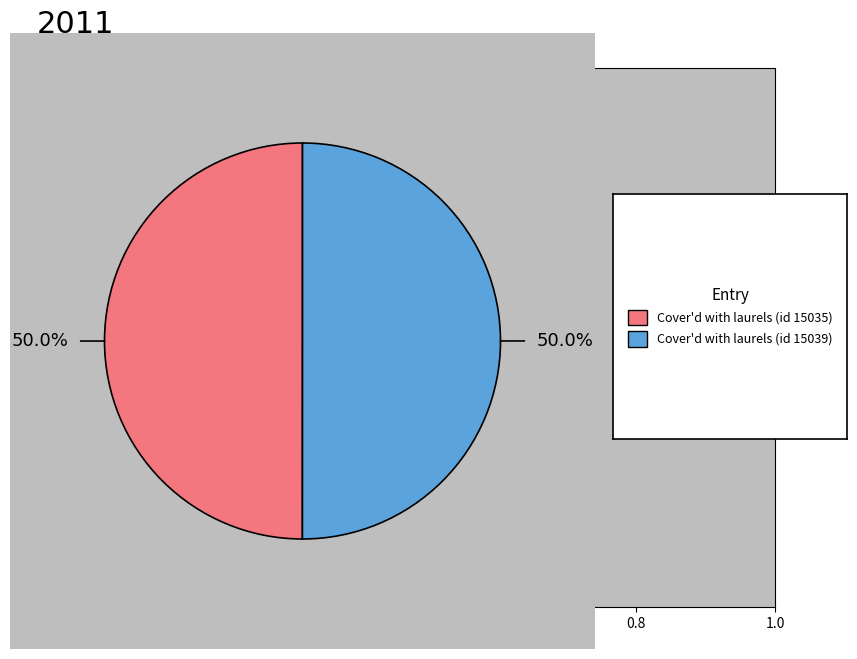

Rank the categories by value from lowest to highest.

Cover'd with laurels (id 15035), Cover'd with laurels (id 15039)